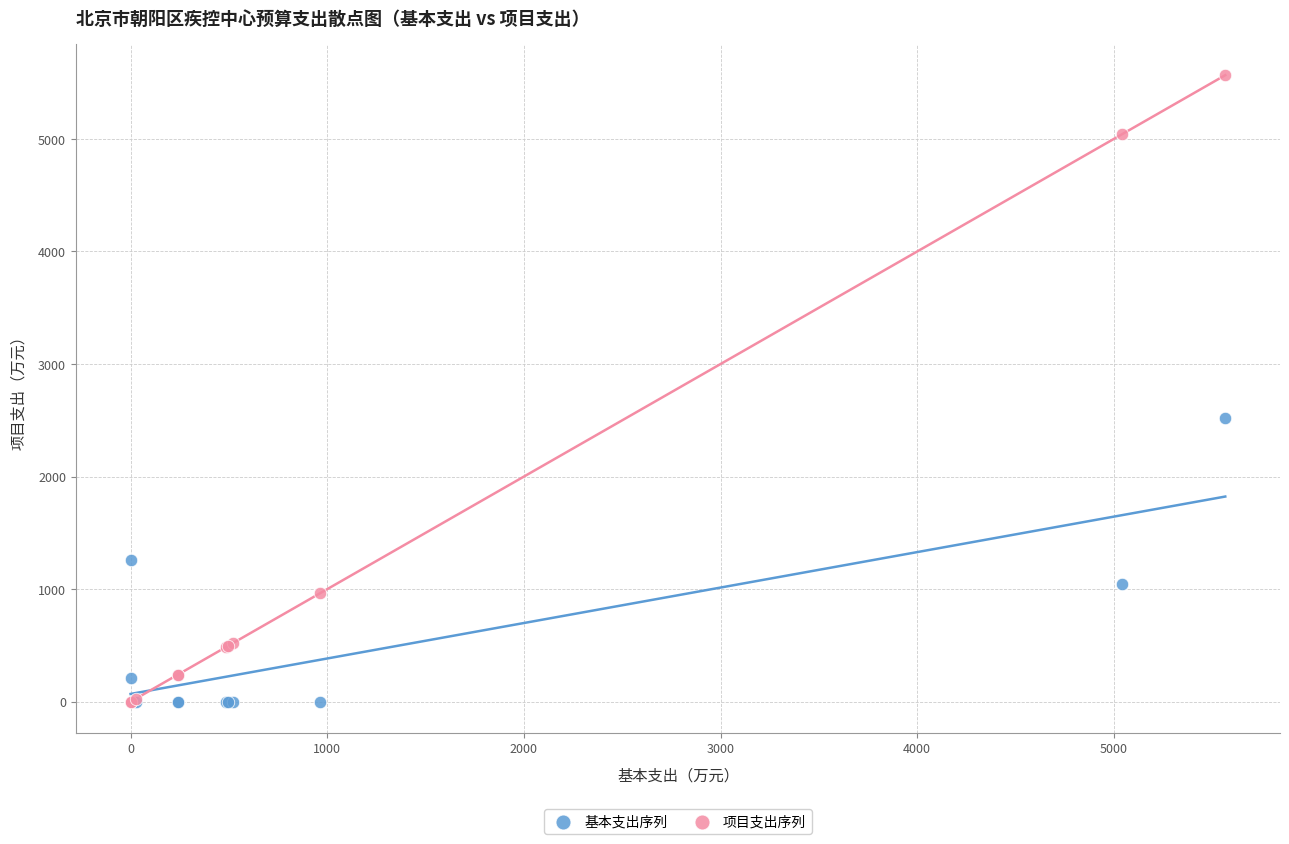

In the 项目支出序列 series, what Y value is closest to 2783?

964.4